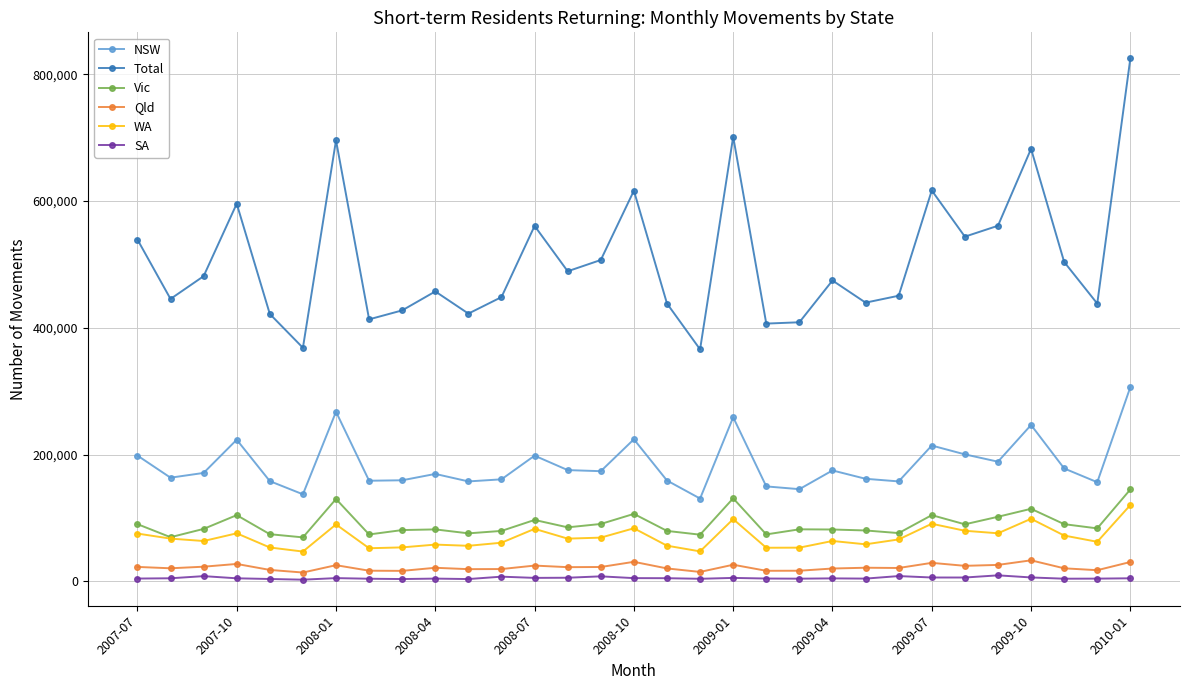

What is the maximum value shown in the chart?

824860